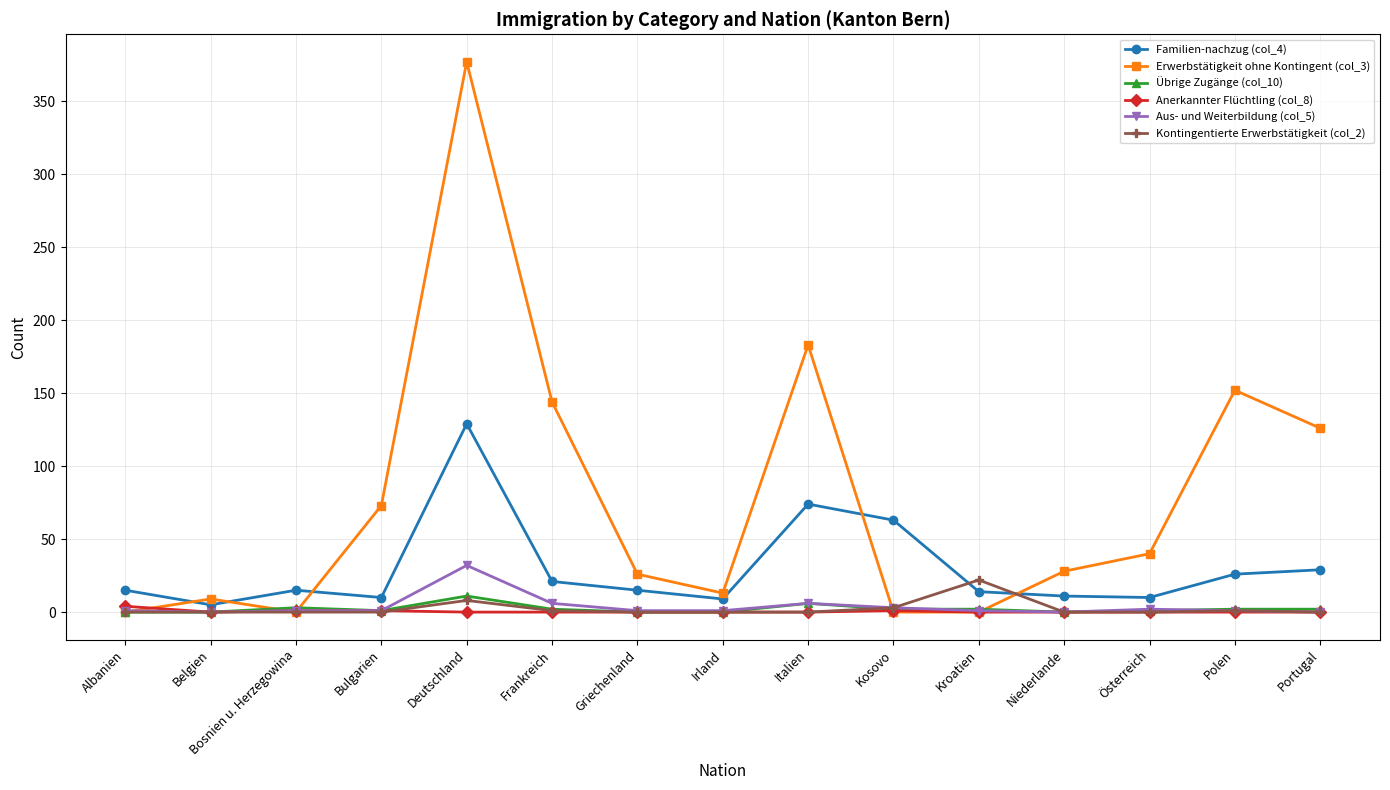

Where is the first local maximum for Erwerbstätigkeit ohne Kontingent (col_3)?

Belgien